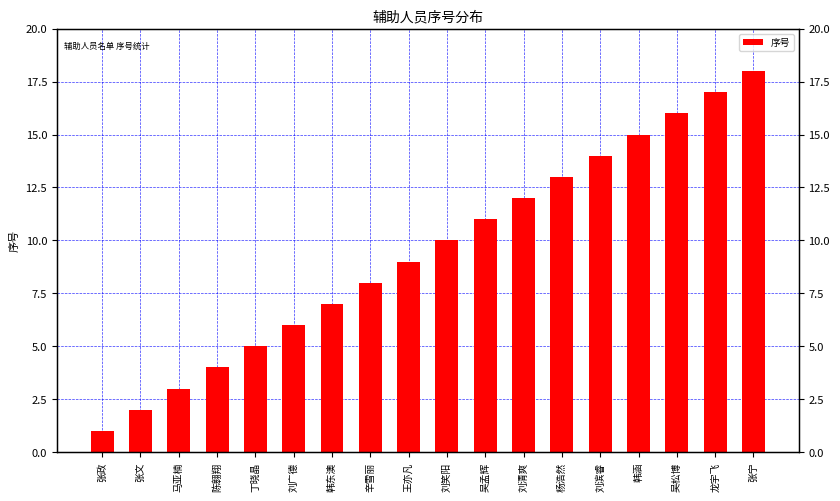

What is the smallest value displayed?

1